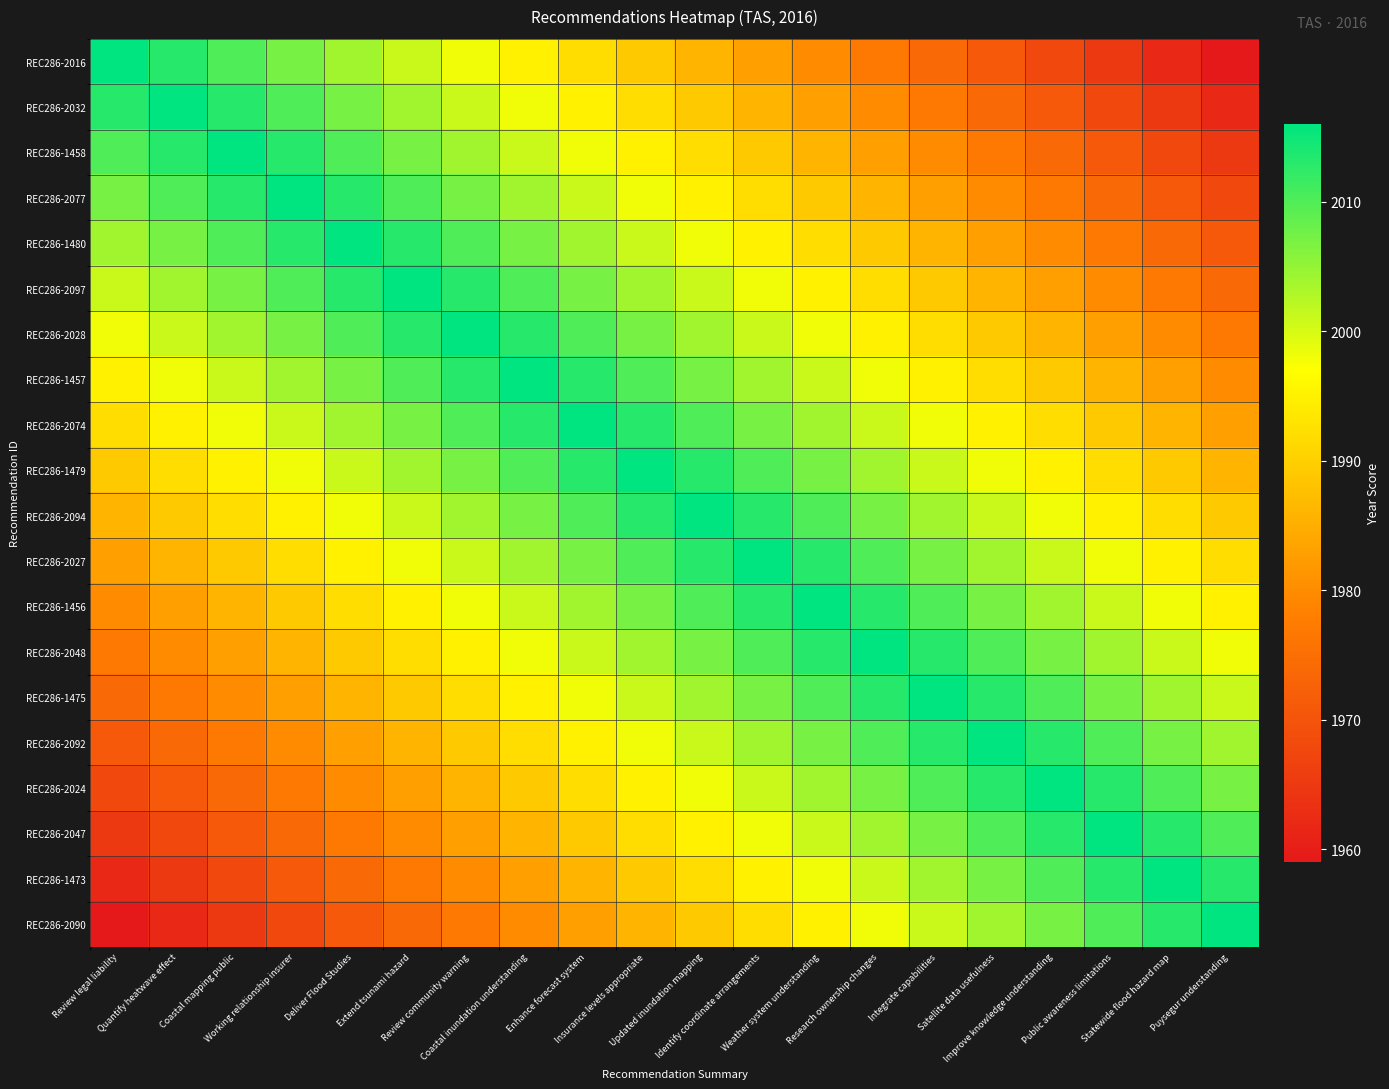

Reading left to right, extract all data points from this chart.

REC286-2016: Review legal liability=2016	Quantify heatwave effect=2013	Coastal mapping public=2010	Working relationship insurer=2007	Deliver Flood Studies=2004	Extend tsunami hazard=2001	Review community warning=1998	Coastal inundation understanding=1995	Enhance forecast system=1992	Insurance levels appropriate=1989	Updated inundation mapping=1986	Identify coordinate arrangements=1983	Weather system understanding=1980	Research ownership changes=1977	Integrate capabilities=1974	Satellite data usefulness=1971	Improve knowledge understanding=1968	Public awareness limitations=1965	Statewide flood hazard map=1962	Puysegur understanding=1959
REC286-2032: Review legal liability=2013	Quantify heatwave effect=2016	Coastal mapping public=2013	Working relationship insurer=2010	Deliver Flood Studies=2007	Extend tsunami hazard=2004	Review community warning=2001	Coastal inundation understanding=1998	Enhance forecast system=1995	Insurance levels appropriate=1992	Updated inundation mapping=1989	Identify coordinate arrangements=1986	Weather system understanding=1983	Research ownership changes=1980	Integrate capabilities=1977	Satellite data usefulness=1974	Improve knowledge understanding=1971	Public awareness limitations=1968	Statewide flood hazard map=1965	Puysegur understanding=1962
REC286-1458: Review legal liability=2010	Quantify heatwave effect=2013	Coastal mapping public=2016	Working relationship insurer=2013	Deliver Flood Studies=2010	Extend tsunami hazard=2007	Review community warning=2004	Coastal inundation understanding=2001	Enhance forecast system=1998	Insurance levels appropriate=1995	Updated inundation mapping=1992	Identify coordinate arrangements=1989	Weather system understanding=1986	Research ownership changes=1983	Integrate capabilities=1980	Satellite data usefulness=1977	Improve knowledge understanding=1974	Public awareness limitations=1971	Statewide flood hazard map=1968	Puysegur understanding=1965
REC286-2077: Review legal liability=2007	Quantify heatwave effect=2010	Coastal mapping public=2013	Working relationship insurer=2016	Deliver Flood Studies=2013	Extend tsunami hazard=2010	Review community warning=2007	Coastal inundation understanding=2004	Enhance forecast system=2001	Insurance levels appropriate=1998	Updated inundation mapping=1995	Identify coordinate arrangements=1992	Weather system understanding=1989	Research ownership changes=1986	Integrate capabilities=1983	Satellite data usefulness=1980	Improve knowledge understanding=1977	Public awareness limitations=1974	Statewide flood hazard map=1971	Puysegur understanding=1968
REC286-1480: Review legal liability=2004	Quantify heatwave effect=2007	Coastal mapping public=2010	Working relationship insurer=2013	Deliver Flood Studies=2016	Extend tsunami hazard=2013	Review community warning=2010	Coastal inundation understanding=2007	Enhance forecast system=2004	Insurance levels appropriate=2001	Updated inundation mapping=1998	Identify coordinate arrangements=1995	Weather system understanding=1992	Research ownership changes=1989	Integrate capabilities=1986	Satellite data usefulness=1983	Improve knowledge understanding=1980	Public awareness limitations=1977	Statewide flood hazard map=1974	Puysegur understanding=1971
REC286-2097: Review legal liability=2001	Quantify heatwave effect=2004	Coastal mapping public=2007	Working relationship insurer=2010	Deliver Flood Studies=2013	Extend tsunami hazard=2016	Review community warning=2013	Coastal inundation understanding=2010	Enhance forecast system=2007	Insurance levels appropriate=2004	Updated inundation mapping=2001	Identify coordinate arrangements=1998	Weather system understanding=1995	Research ownership changes=1992	Integrate capabilities=1989	Satellite data usefulness=1986	Improve knowledge understanding=1983	Public awareness limitations=1980	Statewide flood hazard map=1977	Puysegur understanding=1974
REC286-2028: Review legal liability=1998	Quantify heatwave effect=2001	Coastal mapping public=2004	Working relationship insurer=2007	Deliver Flood Studies=2010	Extend tsunami hazard=2013	Review community warning=2016	Coastal inundation understanding=2013	Enhance forecast system=2010	Insurance levels appropriate=2007	Updated inundation mapping=2004	Identify coordinate arrangements=2001	Weather system understanding=1998	Research ownership changes=1995	Integrate capabilities=1992	Satellite data usefulness=1989	Improve knowledge understanding=1986	Public awareness limitations=1983	Statewide flood hazard map=1980	Puysegur understanding=1977
REC286-1457: Review legal liability=1995	Quantify heatwave effect=1998	Coastal mapping public=2001	Working relationship insurer=2004	Deliver Flood Studies=2007	Extend tsunami hazard=2010	Review community warning=2013	Coastal inundation understanding=2016	Enhance forecast system=2013	Insurance levels appropriate=2010	Updated inundation mapping=2007	Identify coordinate arrangements=2004	Weather system understanding=2001	Research ownership changes=1998	Integrate capabilities=1995	Satellite data usefulness=1992	Improve knowledge understanding=1989	Public awareness limitations=1986	Statewide flood hazard map=1983	Puysegur understanding=1980
REC286-2074: Review legal liability=1992	Quantify heatwave effect=1995	Coastal mapping public=1998	Working relationship insurer=2001	Deliver Flood Studies=2004	Extend tsunami hazard=2007	Review community warning=2010	Coastal inundation understanding=2013	Enhance forecast system=2016	Insurance levels appropriate=2013	Updated inundation mapping=2010	Identify coordinate arrangements=2007	Weather system understanding=2004	Research ownership changes=2001	Integrate capabilities=1998	Satellite data usefulness=1995	Improve knowledge understanding=1992	Public awareness limitations=1989	Statewide flood hazard map=1986	Puysegur understanding=1983
REC286-1479: Review legal liability=1989	Quantify heatwave effect=1992	Coastal mapping public=1995	Working relationship insurer=1998	Deliver Flood Studies=2001	Extend tsunami hazard=2004	Review community warning=2007	Coastal inundation understanding=2010	Enhance forecast system=2013	Insurance levels appropriate=2016	Updated inundation mapping=2013	Identify coordinate arrangements=2010	Weather system understanding=2007	Research ownership changes=2004	Integrate capabilities=2001	Satellite data usefulness=1998	Improve knowledge understanding=1995	Public awareness limitations=1992	Statewide flood hazard map=1989	Puysegur understanding=1986
REC286-2094: Review legal liability=1986	Quantify heatwave effect=1989	Coastal mapping public=1992	Working relationship insurer=1995	Deliver Flood Studies=1998	Extend tsunami hazard=2001	Review community warning=2004	Coastal inundation understanding=2007	Enhance forecast system=2010	Insurance levels appropriate=2013	Updated inundation mapping=2016	Identify coordinate arrangements=2013	Weather system understanding=2010	Research ownership changes=2007	Integrate capabilities=2004	Satellite data usefulness=2001	Improve knowledge understanding=1998	Public awareness limitations=1995	Statewide flood hazard map=1992	Puysegur understanding=1989
REC286-2027: Review legal liability=1983	Quantify heatwave effect=1986	Coastal mapping public=1989	Working relationship insurer=1992	Deliver Flood Studies=1995	Extend tsunami hazard=1998	Review community warning=2001	Coastal inundation understanding=2004	Enhance forecast system=2007	Insurance levels appropriate=2010	Updated inundation mapping=2013	Identify coordinate arrangements=2016	Weather system understanding=2013	Research ownership changes=2010	Integrate capabilities=2007	Satellite data usefulness=2004	Improve knowledge understanding=2001	Public awareness limitations=1998	Statewide flood hazard map=1995	Puysegur understanding=1992
REC286-1456: Review legal liability=1980	Quantify heatwave effect=1983	Coastal mapping public=1986	Working relationship insurer=1989	Deliver Flood Studies=1992	Extend tsunami hazard=1995	Review community warning=1998	Coastal inundation understanding=2001	Enhance forecast system=2004	Insurance levels appropriate=2007	Updated inundation mapping=2010	Identify coordinate arrangements=2013	Weather system understanding=2016	Research ownership changes=2013	Integrate capabilities=2010	Satellite data usefulness=2007	Improve knowledge understanding=2004	Public awareness limitations=2001	Statewide flood hazard map=1998	Puysegur understanding=1995
REC286-2048: Review legal liability=1977	Quantify heatwave effect=1980	Coastal mapping public=1983	Working relationship insurer=1986	Deliver Flood Studies=1989	Extend tsunami hazard=1992	Review community warning=1995	Coastal inundation understanding=1998	Enhance forecast system=2001	Insurance levels appropriate=2004	Updated inundation mapping=2007	Identify coordinate arrangements=2010	Weather system understanding=2013	Research ownership changes=2016	Integrate capabilities=2013	Satellite data usefulness=2010	Improve knowledge understanding=2007	Public awareness limitations=2004	Statewide flood hazard map=2001	Puysegur understanding=1998
REC286-1475: Review legal liability=1974	Quantify heatwave effect=1977	Coastal mapping public=1980	Working relationship insurer=1983	Deliver Flood Studies=1986	Extend tsunami hazard=1989	Review community warning=1992	Coastal inundation understanding=1995	Enhance forecast system=1998	Insurance levels appropriate=2001	Updated inundation mapping=2004	Identify coordinate arrangements=2007	Weather system understanding=2010	Research ownership changes=2013	Integrate capabilities=2016	Satellite data usefulness=2013	Improve knowledge understanding=2010	Public awareness limitations=2007	Statewide flood hazard map=2004	Puysegur understanding=2001
REC286-2092: Review legal liability=1971	Quantify heatwave effect=1974	Coastal mapping public=1977	Working relationship insurer=1980	Deliver Flood Studies=1983	Extend tsunami hazard=1986	Review community warning=1989	Coastal inundation understanding=1992	Enhance forecast system=1995	Insurance levels appropriate=1998	Updated inundation mapping=2001	Identify coordinate arrangements=2004	Weather system understanding=2007	Research ownership changes=2010	Integrate capabilities=2013	Satellite data usefulness=2016	Improve knowledge understanding=2013	Public awareness limitations=2010	Statewide flood hazard map=2007	Puysegur understanding=2004
REC286-2024: Review legal liability=1968	Quantify heatwave effect=1971	Coastal mapping public=1974	Working relationship insurer=1977	Deliver Flood Studies=1980	Extend tsunami hazard=1983	Review community warning=1986	Coastal inundation understanding=1989	Enhance forecast system=1992	Insurance levels appropriate=1995	Updated inundation mapping=1998	Identify coordinate arrangements=2001	Weather system understanding=2004	Research ownership changes=2007	Integrate capabilities=2010	Satellite data usefulness=2013	Improve knowledge understanding=2016	Public awareness limitations=2013	Statewide flood hazard map=2010	Puysegur understanding=2007
REC286-2047: Review legal liability=1965	Quantify heatwave effect=1968	Coastal mapping public=1971	Working relationship insurer=1974	Deliver Flood Studies=1977	Extend tsunami hazard=1980	Review community warning=1983	Coastal inundation understanding=1986	Enhance forecast system=1989	Insurance levels appropriate=1992	Updated inundation mapping=1995	Identify coordinate arrangements=1998	Weather system understanding=2001	Research ownership changes=2004	Integrate capabilities=2007	Satellite data usefulness=2010	Improve knowledge understanding=2013	Public awareness limitations=2016	Statewide flood hazard map=2013	Puysegur understanding=2010
REC286-1473: Review legal liability=1962	Quantify heatwave effect=1965	Coastal mapping public=1968	Working relationship insurer=1971	Deliver Flood Studies=1974	Extend tsunami hazard=1977	Review community warning=1980	Coastal inundation understanding=1983	Enhance forecast system=1986	Insurance levels appropriate=1989	Updated inundation mapping=1992	Identify coordinate arrangements=1995	Weather system understanding=1998	Research ownership changes=2001	Integrate capabilities=2004	Satellite data usefulness=2007	Improve knowledge understanding=2010	Public awareness limitations=2013	Statewide flood hazard map=2016	Puysegur understanding=2013
REC286-2090: Review legal liability=1959	Quantify heatwave effect=1962	Coastal mapping public=1965	Working relationship insurer=1968	Deliver Flood Studies=1971	Extend tsunami hazard=1974	Review community warning=1977	Coastal inundation understanding=1980	Enhance forecast system=1983	Insurance levels appropriate=1986	Updated inundation mapping=1989	Identify coordinate arrangements=1992	Weather system understanding=1995	Research ownership changes=1998	Integrate capabilities=2001	Satellite data usefulness=2004	Improve knowledge understanding=2007	Public awareness limitations=2010	Statewide flood hazard map=2013	Puysegur understanding=2016